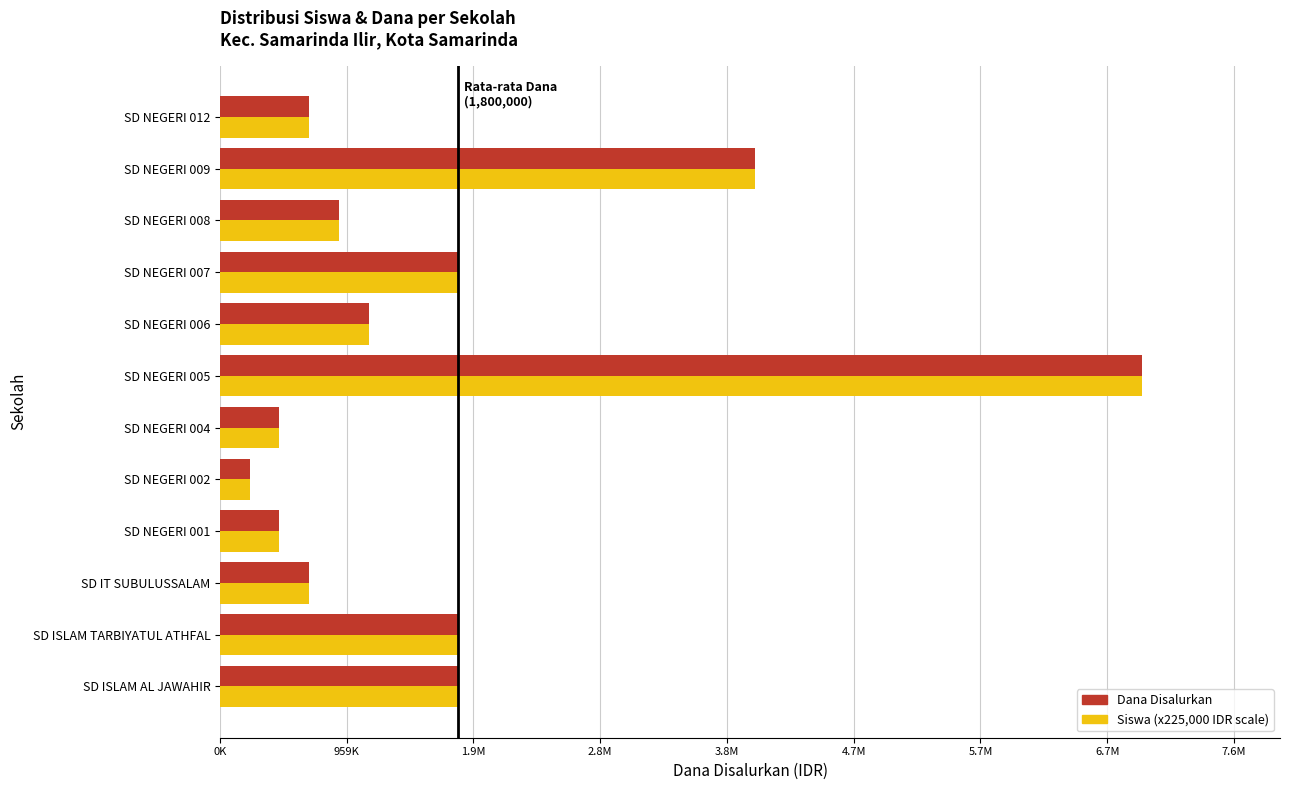

What is the minimum value shown in the chart?

225000